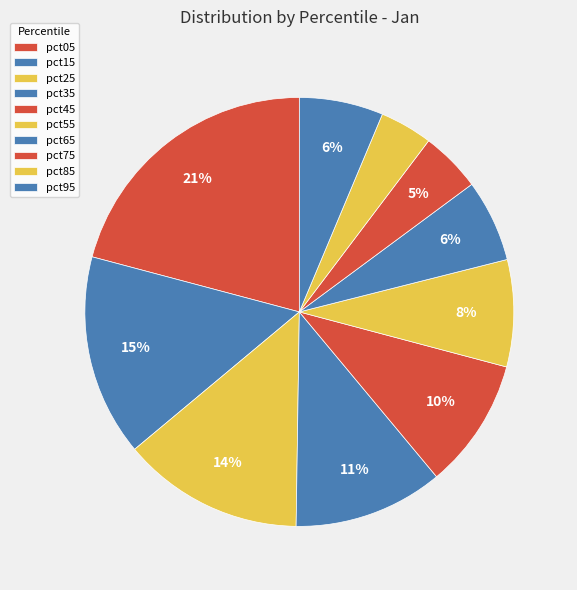

What is the total percentage of pct45 and pct55?

17.9%